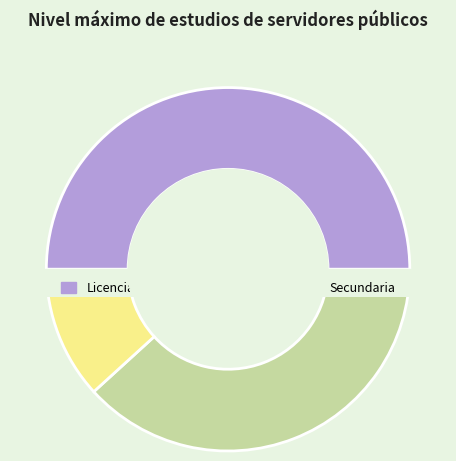

What is the change in value from Bachillerato to Secundaria?

-9